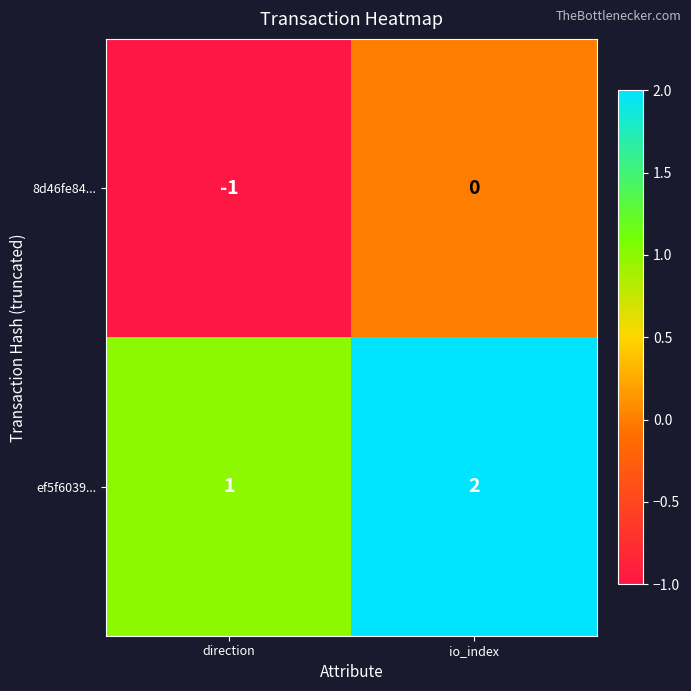

What is the sum of the ef5f6039... values at io_index and direction?

3